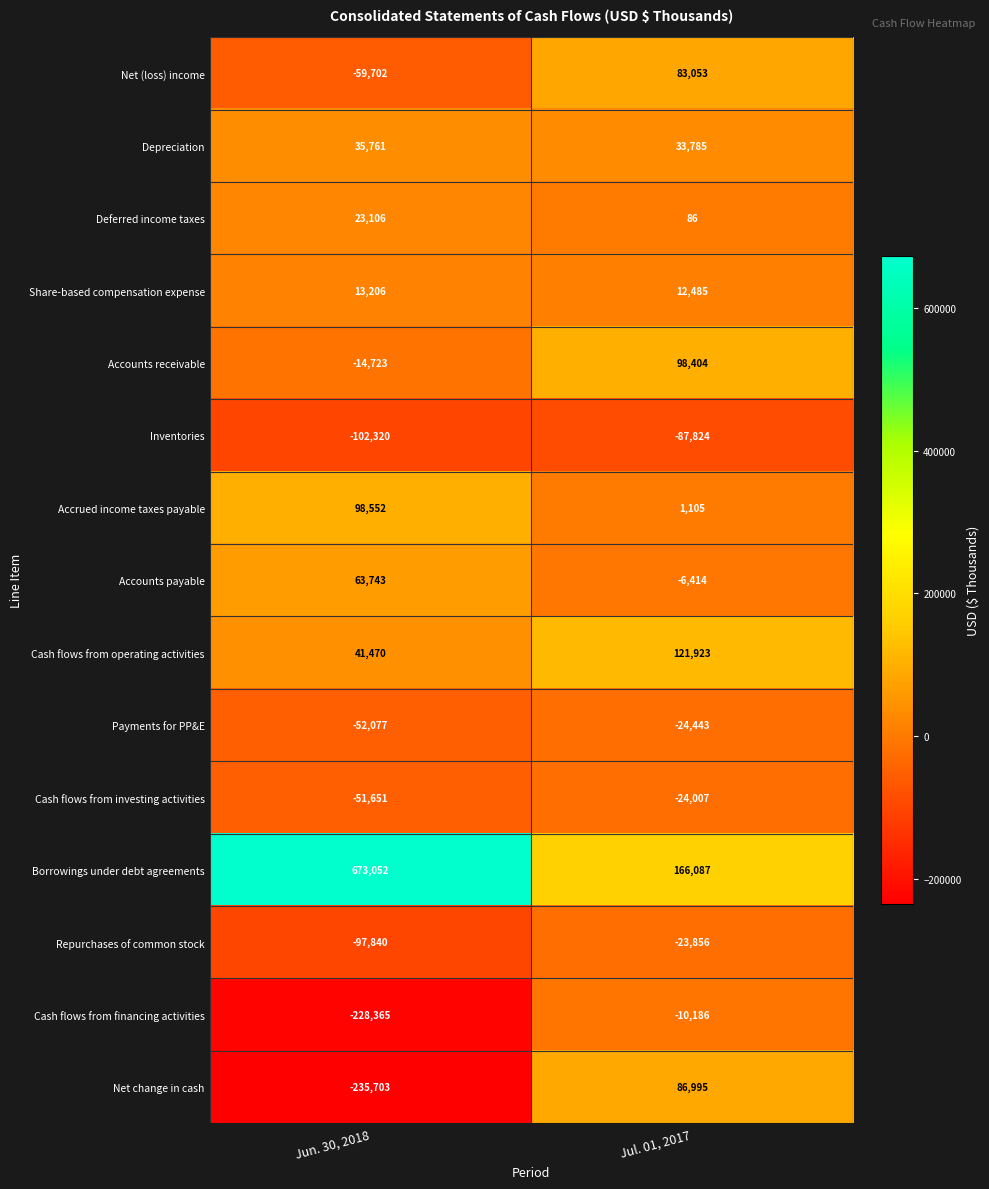

At which label is Borrowings under debt agreements closest to 419569?

Jul. 01, 2017